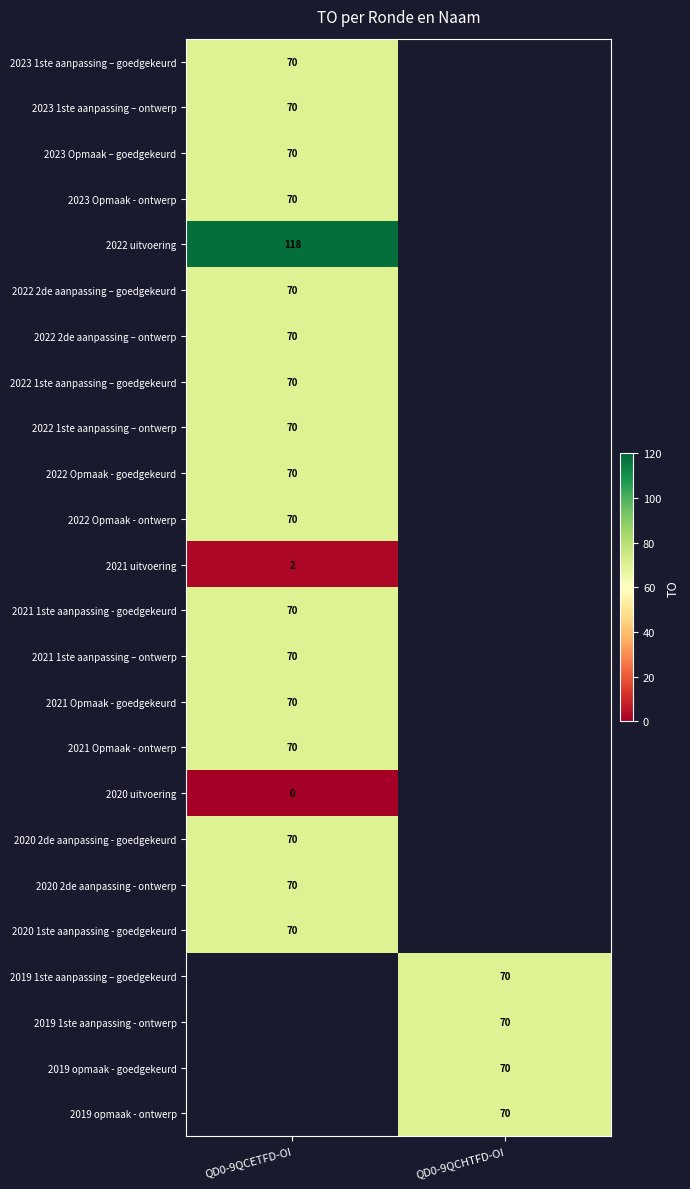

The 2022 Opmaak - ontwerp series shows 70 at QD0-9QCETFD-OI. True or false?

True